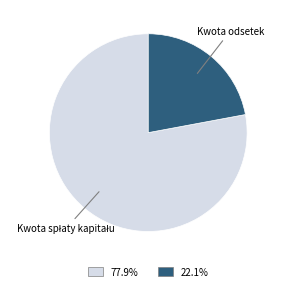

Is there any slice that represents more than half of the pie?

Yes